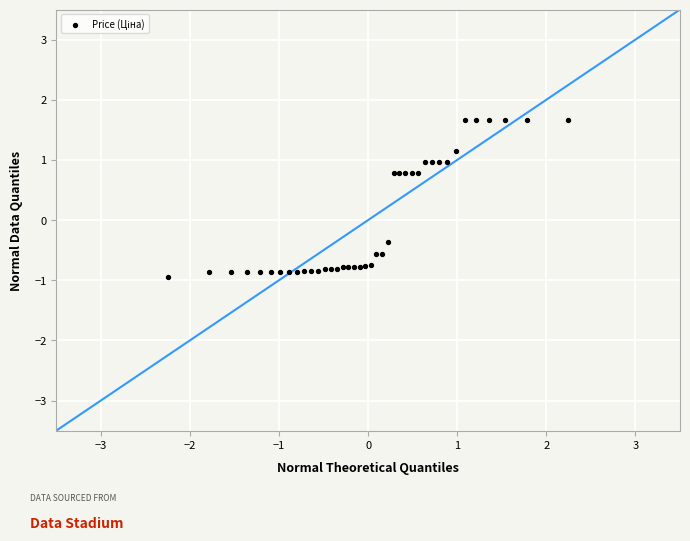

What Y value in the scatter plot is closest to 0?

-0.4